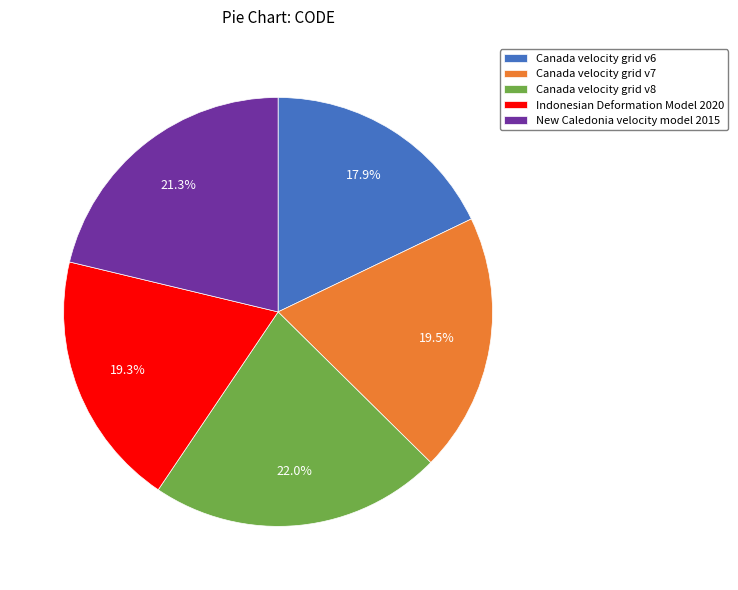

What percentage is NOT represented by Canada velocity grid v8?

78.0%